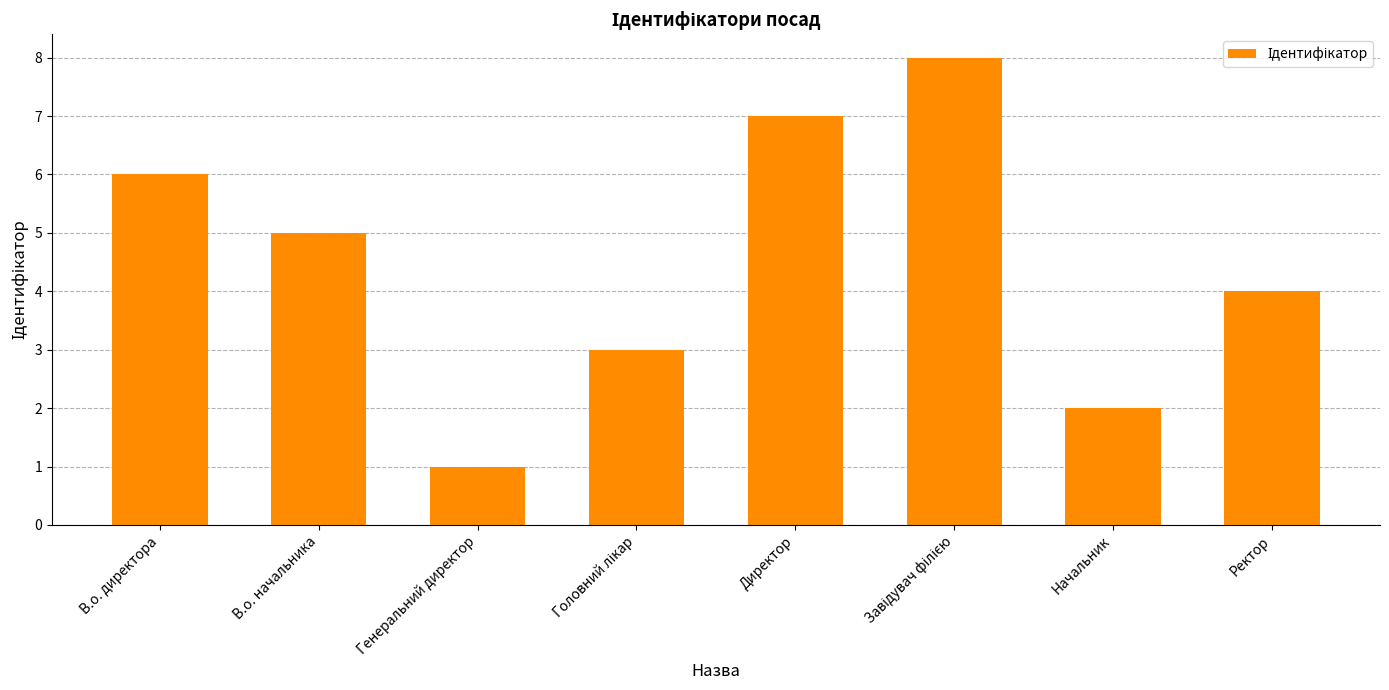

What is the change in value from В.о. начальника to Генеральний директор?

-4